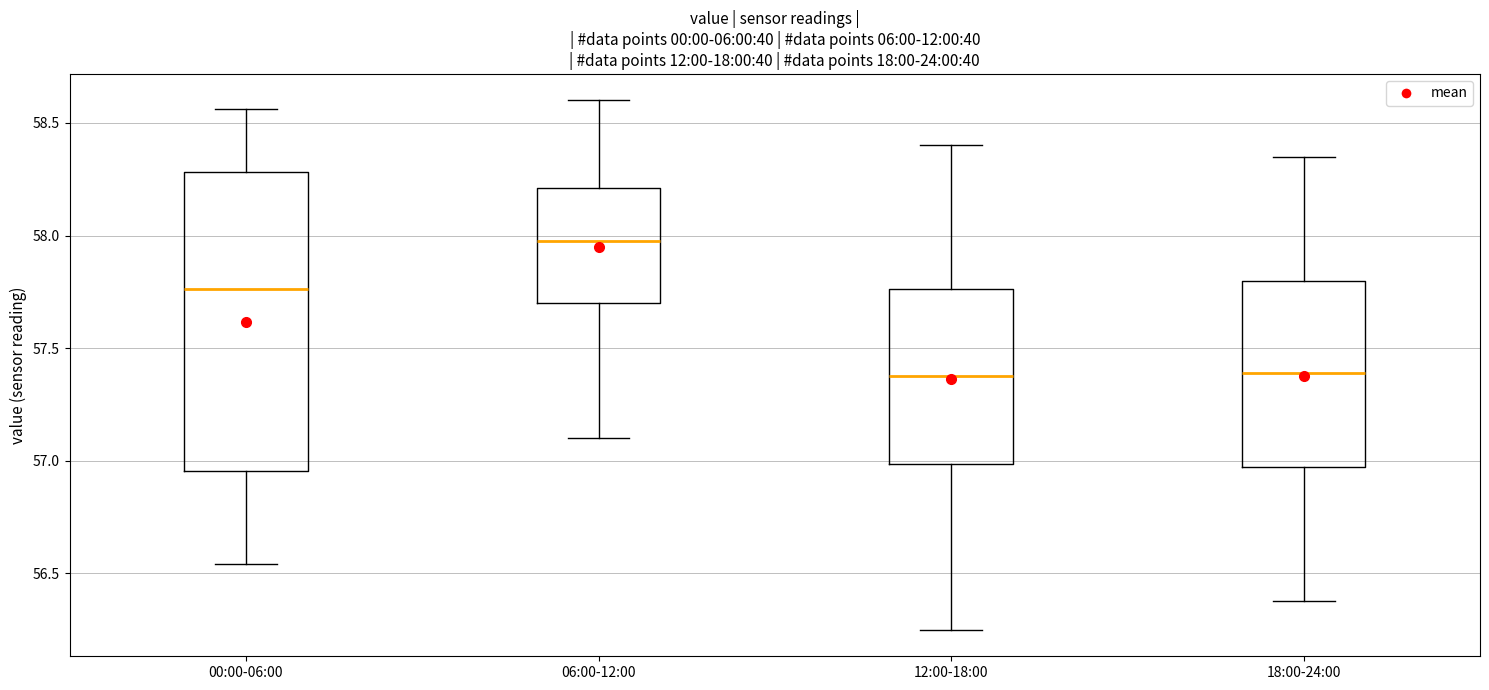

Which box is the tallest, from its lower edge to its upper edge?

00:00-06:00